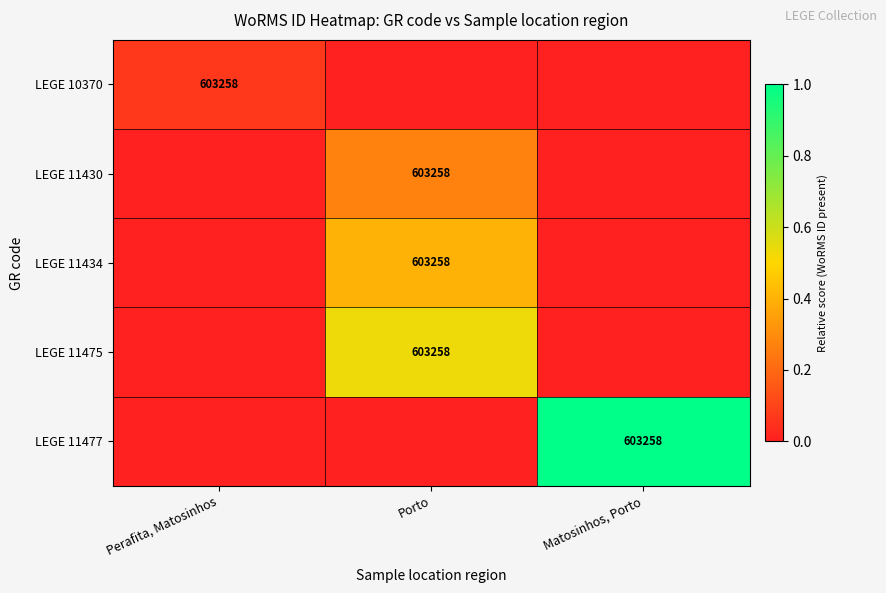

The LEGE 11475 series shows 161267 at Porto. True or false?

False